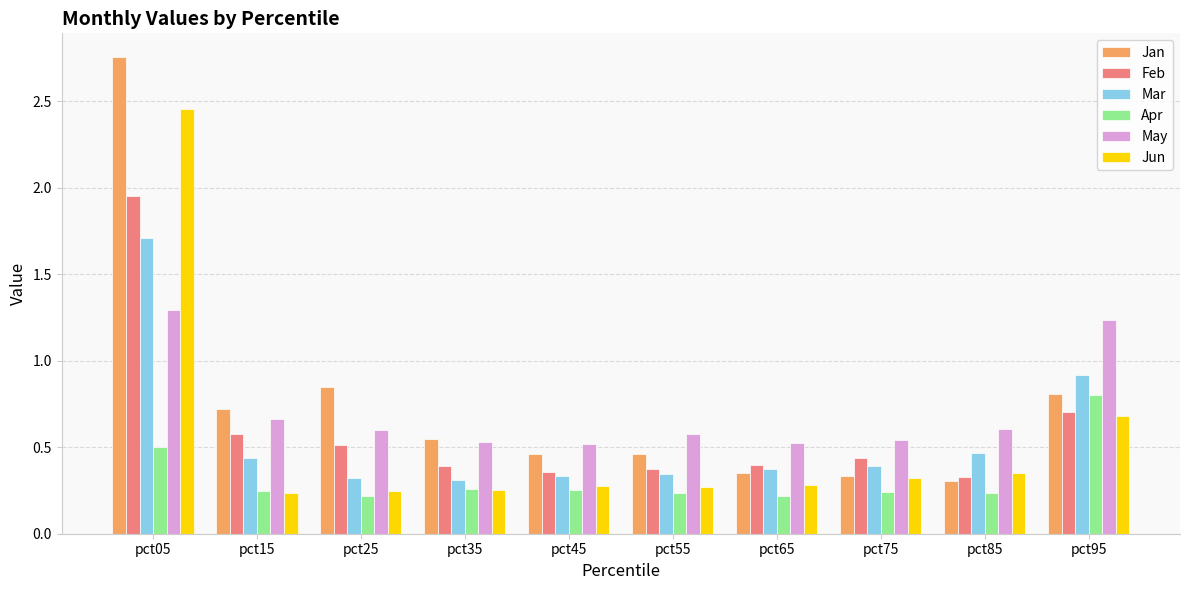

At which label does Apr reach its peak?

pct95